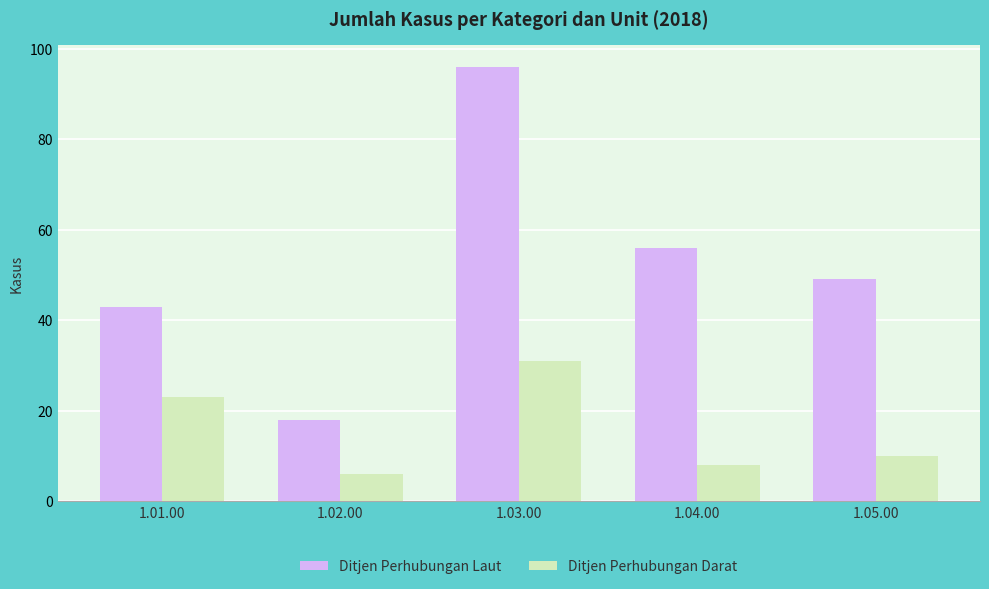

Reading right to left, transcribe all the data shown in this chart.

Ditjen Perhubungan Laut: 49	56	96	18	43
Ditjen Perhubungan Darat: 10	8	31	6	23